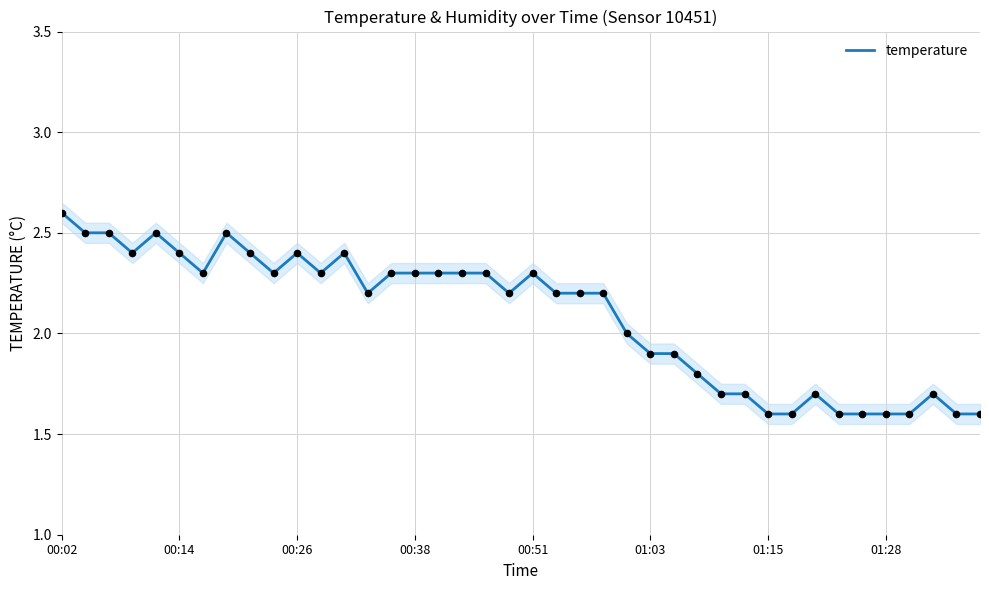

Between 14 and 8, which is larger?

8